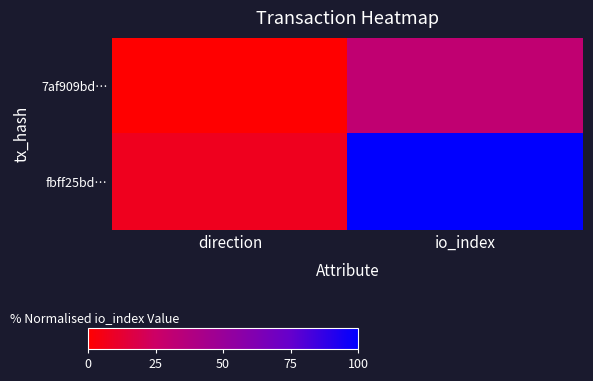

Count the number of data series in this chart.

2